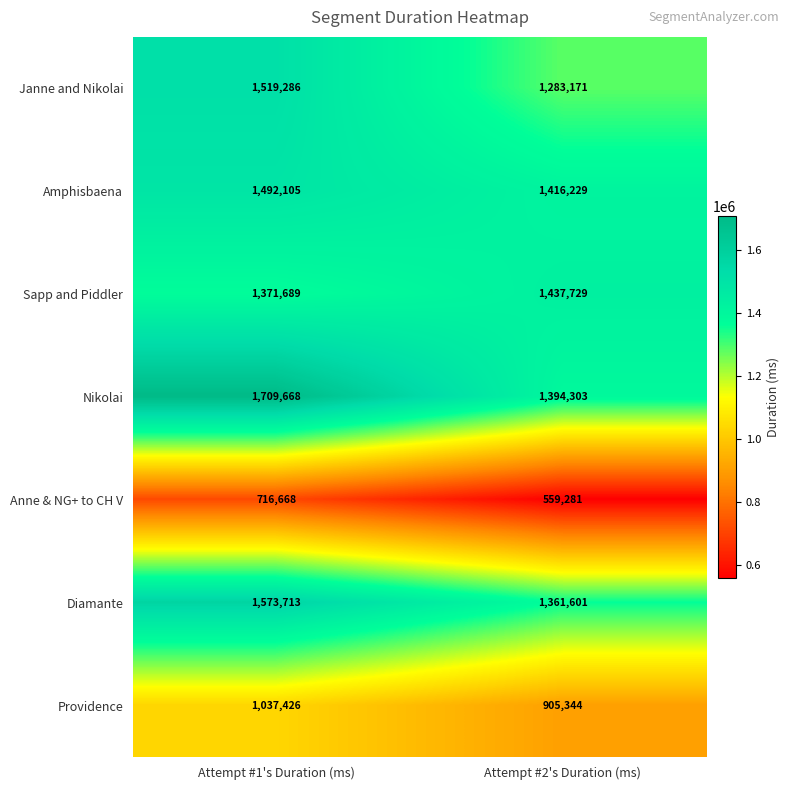

At how many categories does at least one series exceed 1523964?

1